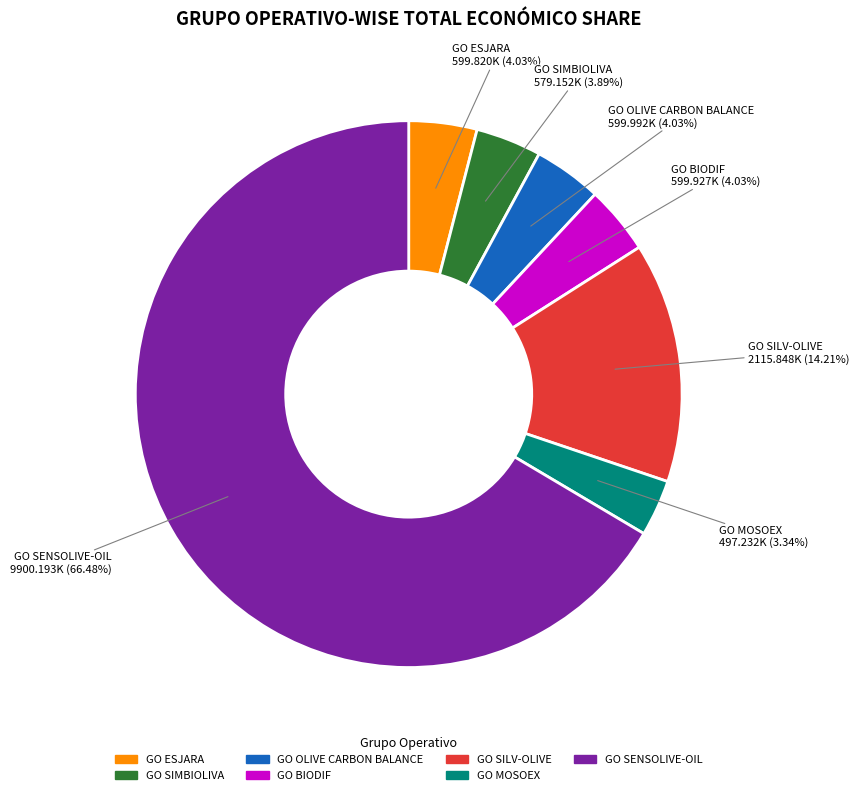

Count the number of slices in the pie.

7